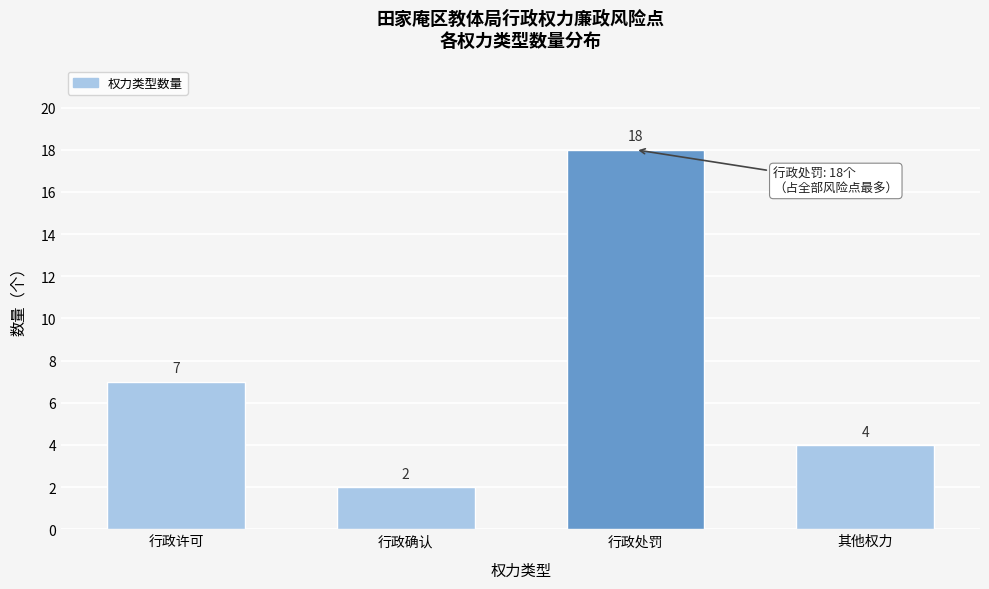

Reading left to right, what are all the values shown in this chart?

7	2	18	4